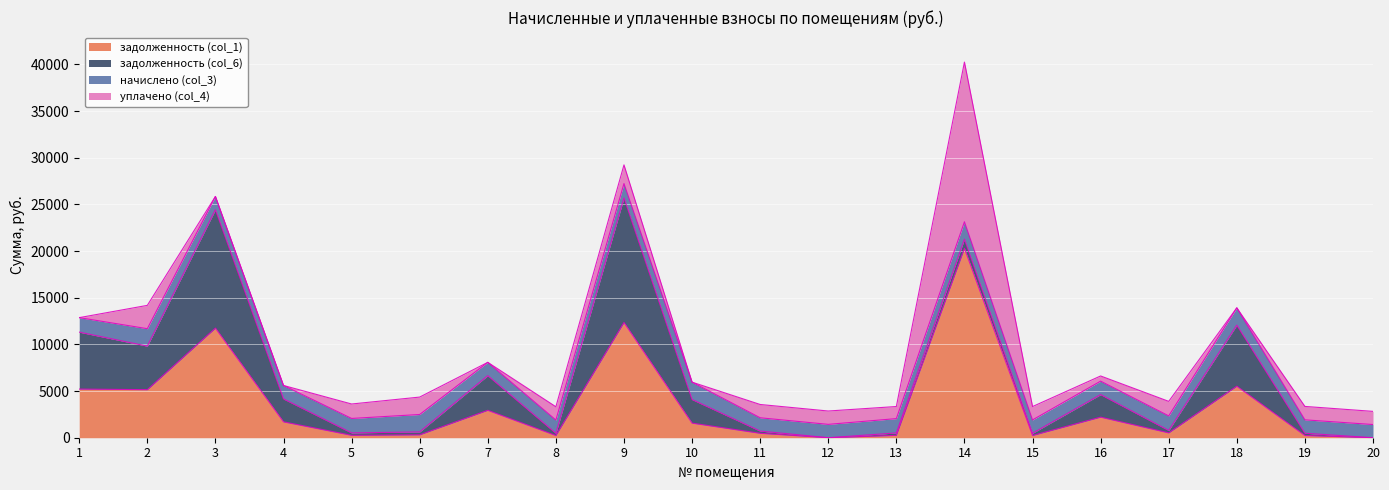

Which series changed the most between 8 and 12?

задолженность (col_1)